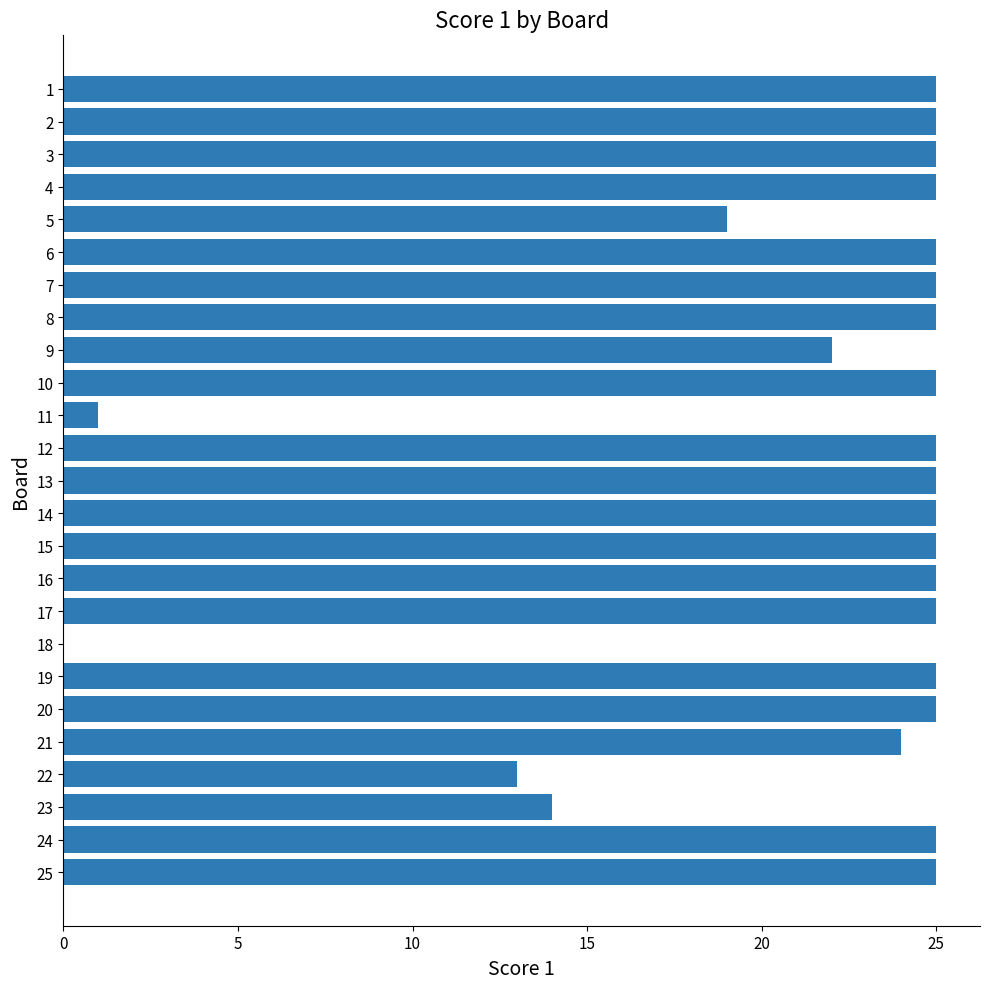

What is the sum of all values?

543